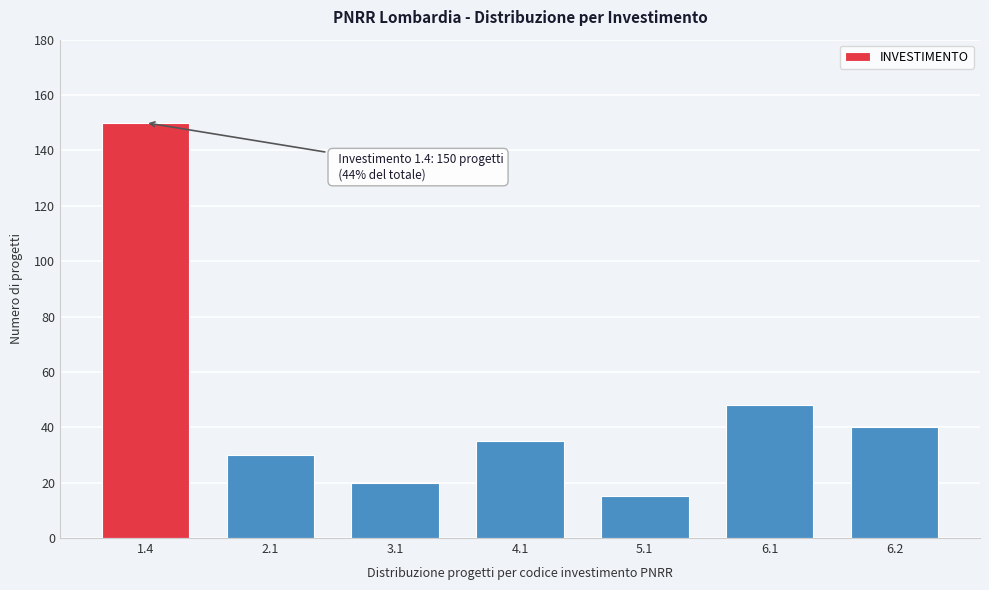

Reading left to right, transcribe all the data shown in this chart.

1.4=150	2.1=30	3.1=20	4.1=35	5.1=15	6.1=48	6.2=40